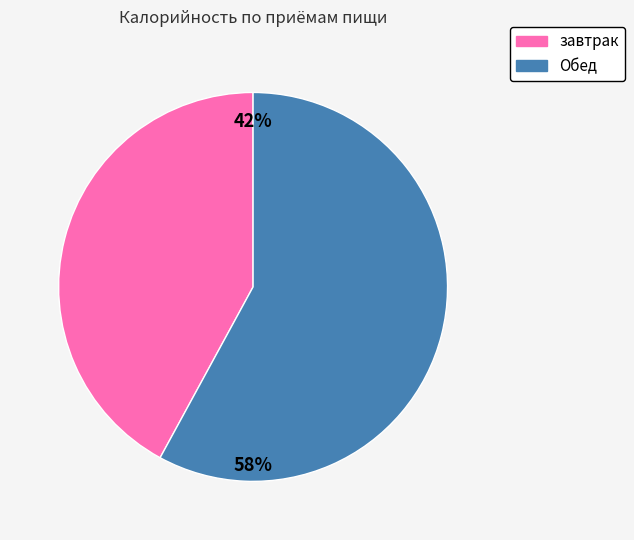

What is the majority slice?

Обед